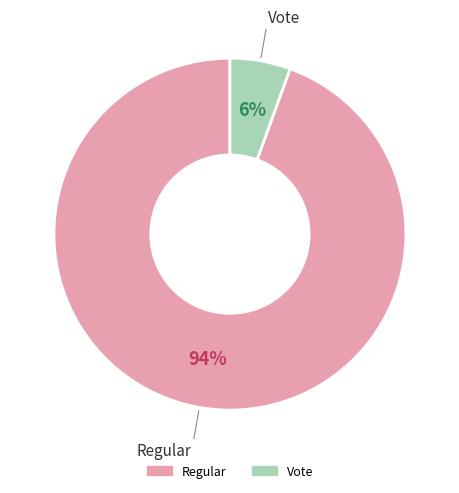

Is the sum of Regular and Vote greater than half?

Yes